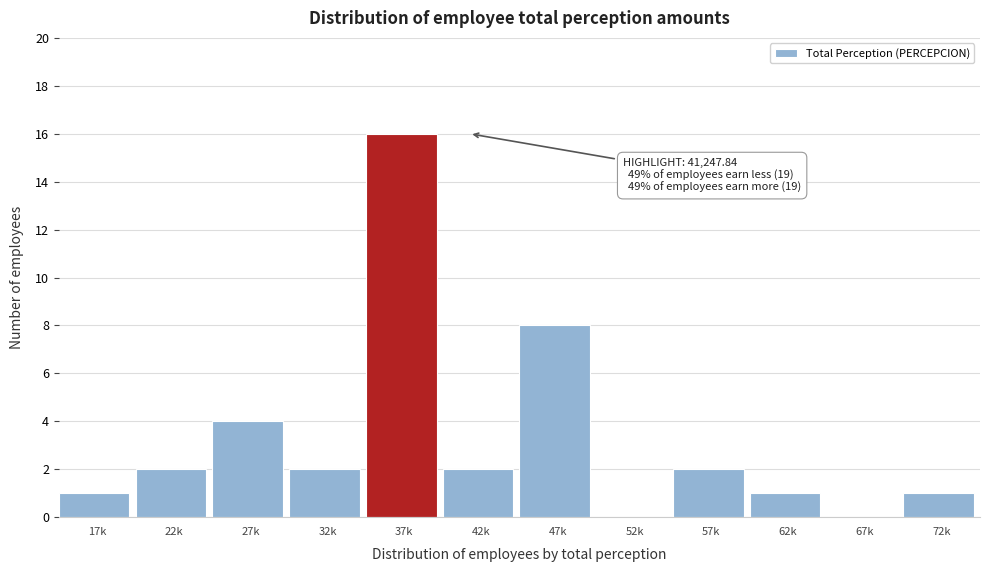

Reading right to left, extract all data points from this chart.

72k=1	67k=0	62k=1	57k=2	52k=0	47k=8	42k=2	37k=16	32k=2	27k=4	22k=2	17k=1